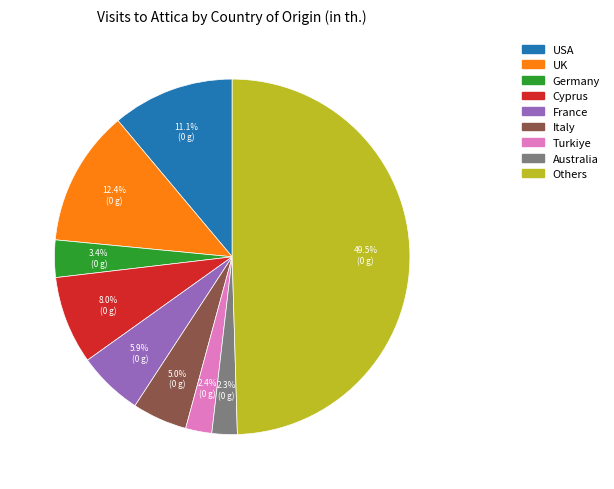

Which category has the biggest portion of the pie?

Others